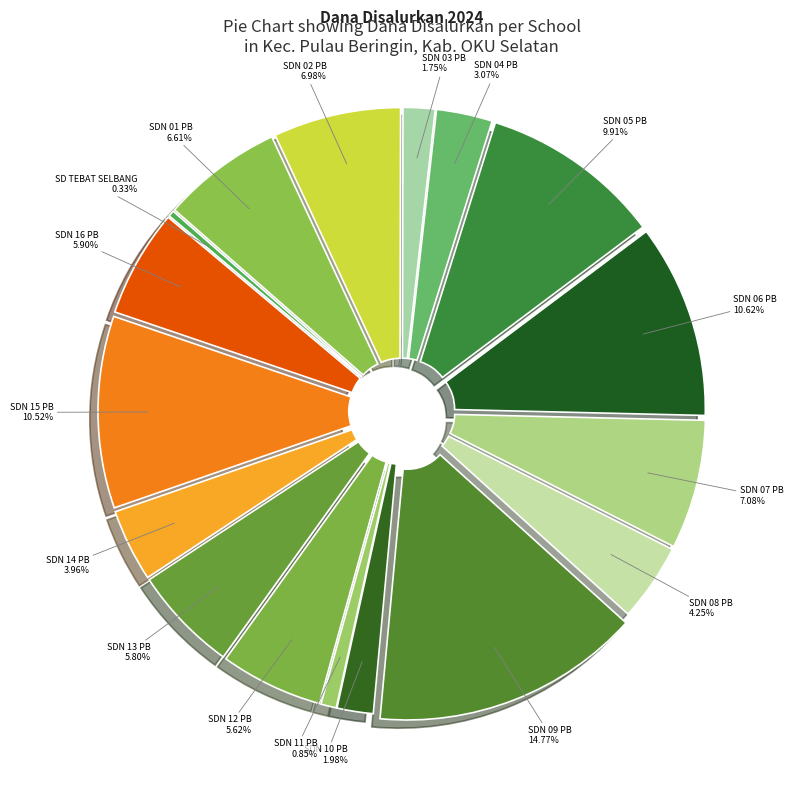

Is SDN 04 PULAU BERINGIN the majority of the pie?

No